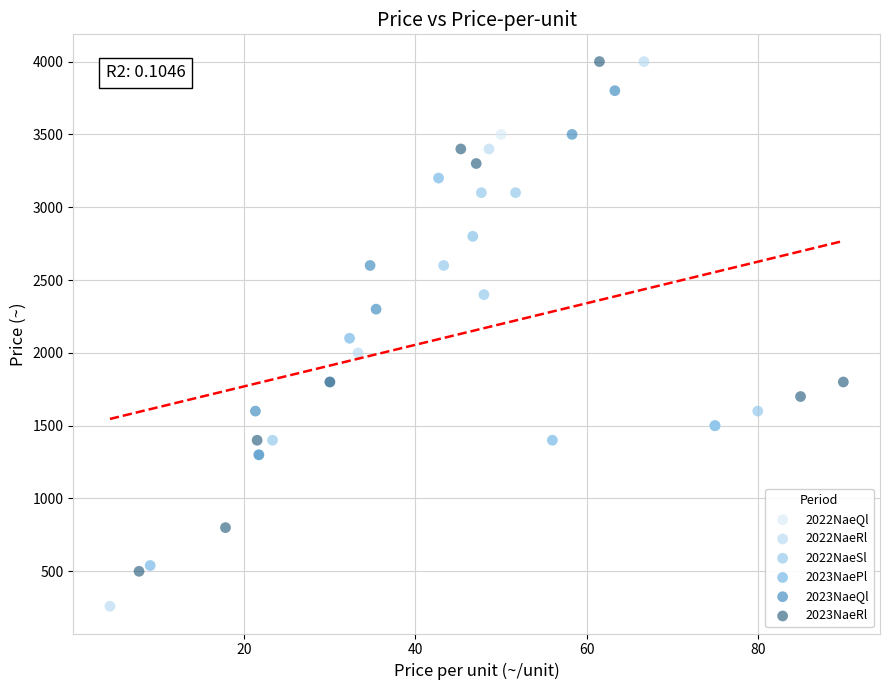

Which series reaches the minimum Y coordinate?

2022NaeRl